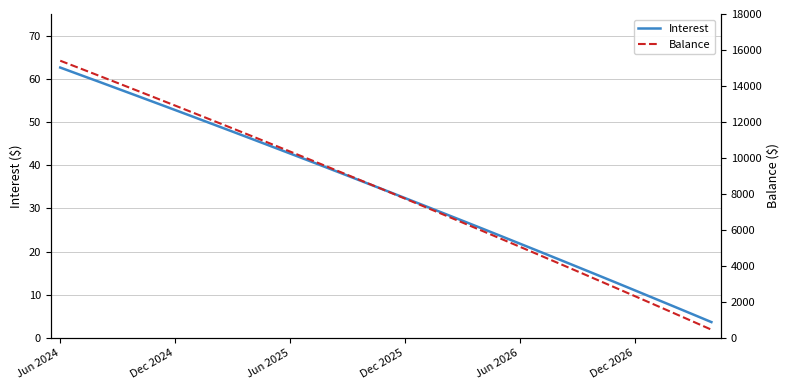

At which label does Interest first exceed 34?

Jun 2024